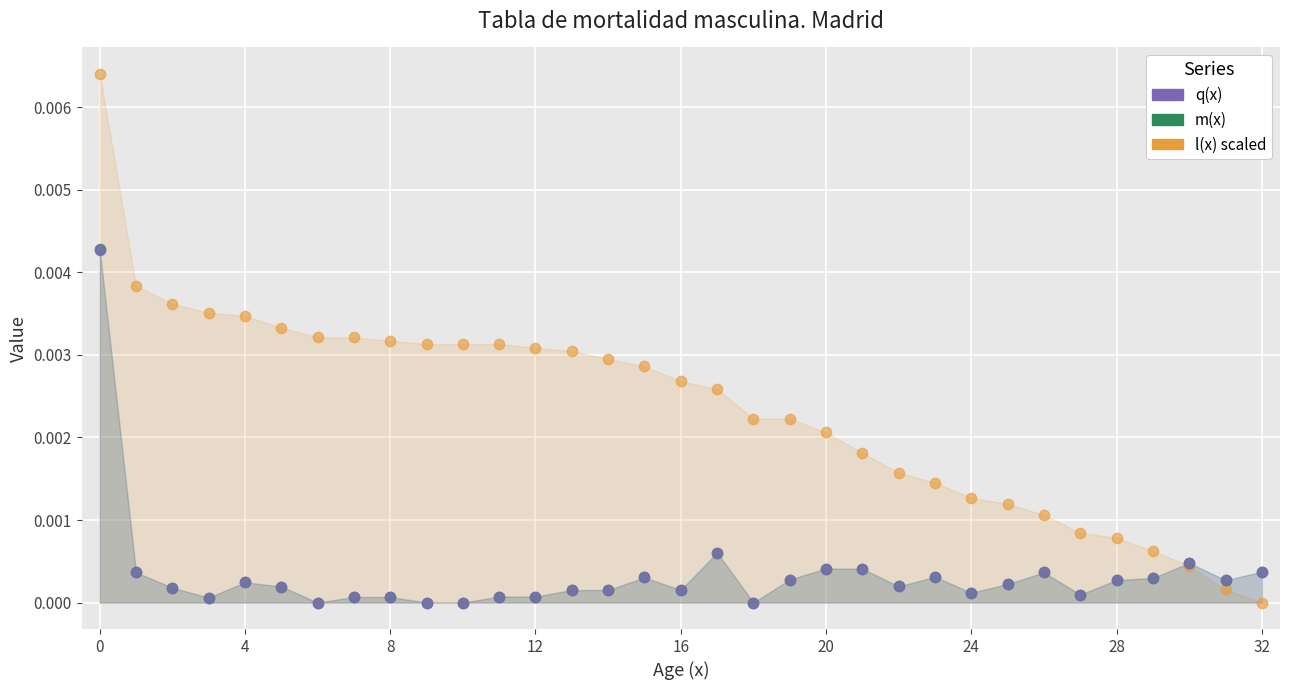

What are all the series names shown in the legend?

q(x), m(x), l(x) scaled